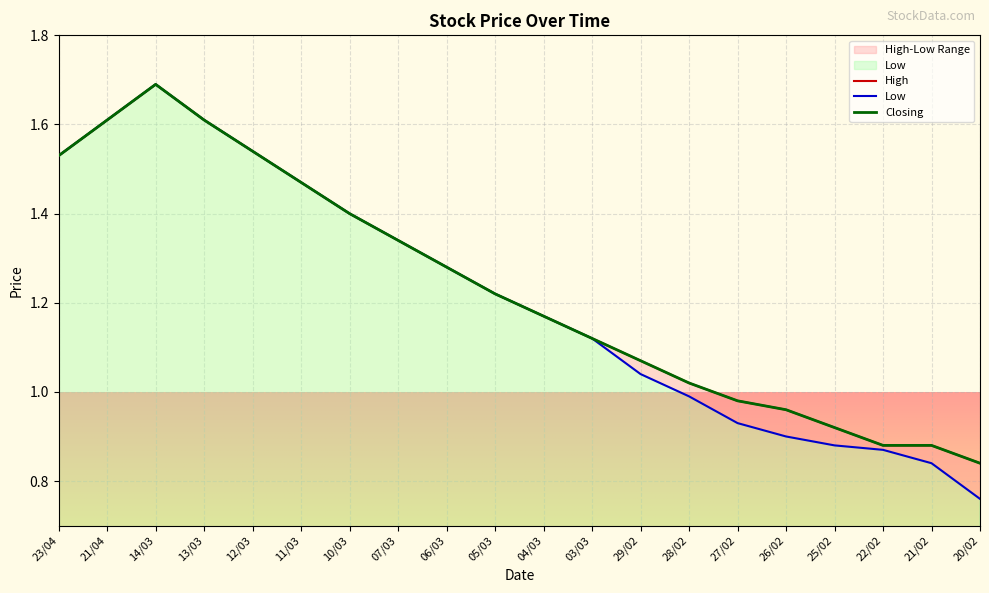

What are all the series names shown in the legend?

High, Low, Closing